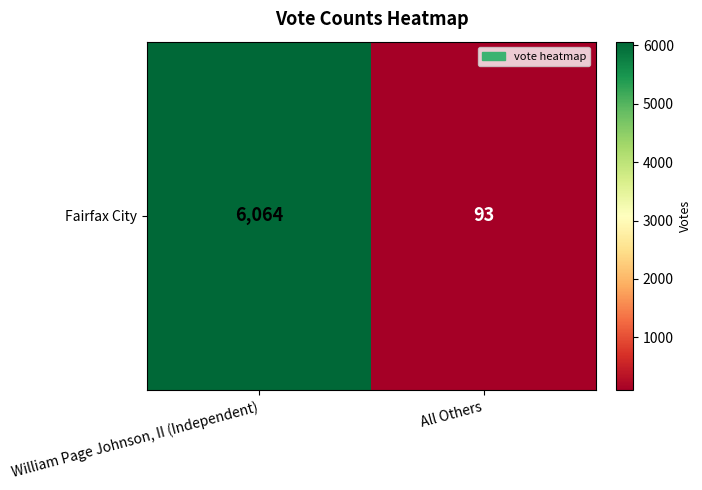

Read the value at William Page Johnson, II (Independent), to the nearest 50.

6050